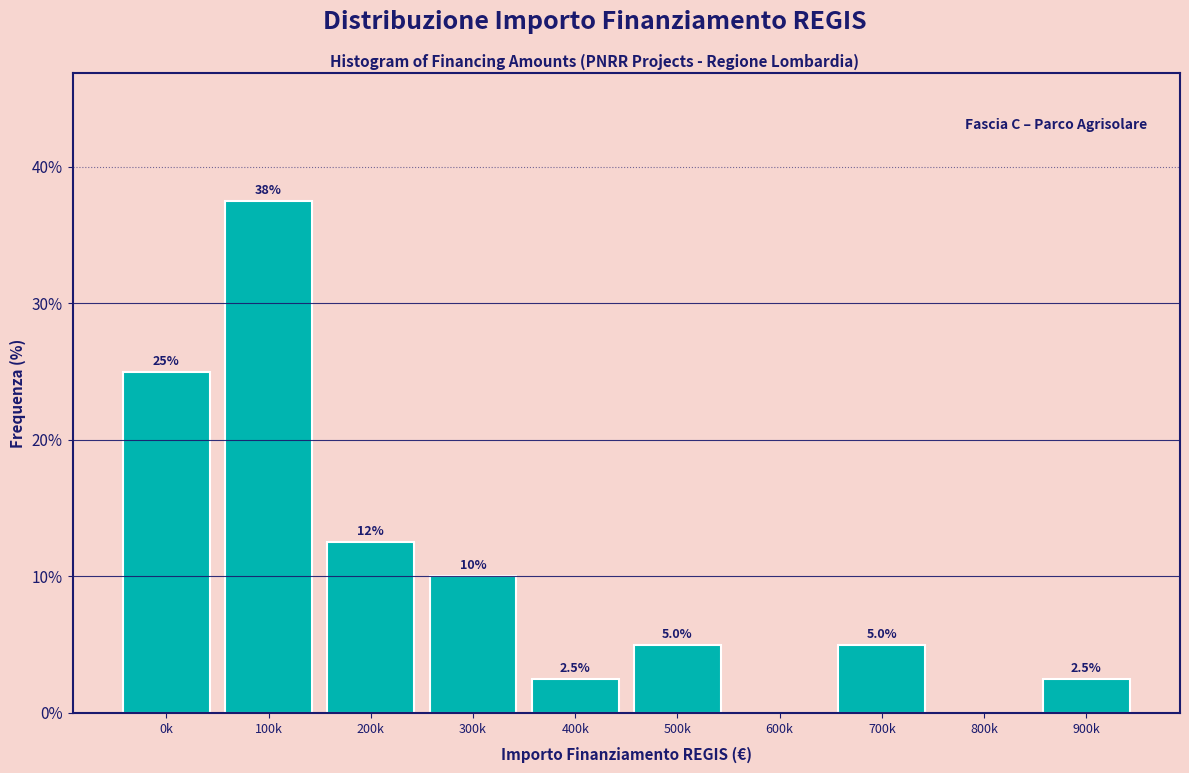

Reading left to right, transcribe all the data shown in this chart.

0k=25.0	100k=37.5	200k=12.5	300k=10.0	400k=2.5	500k=5.0	600k=0.0	700k=5.0	800k=0.0	900k=2.5